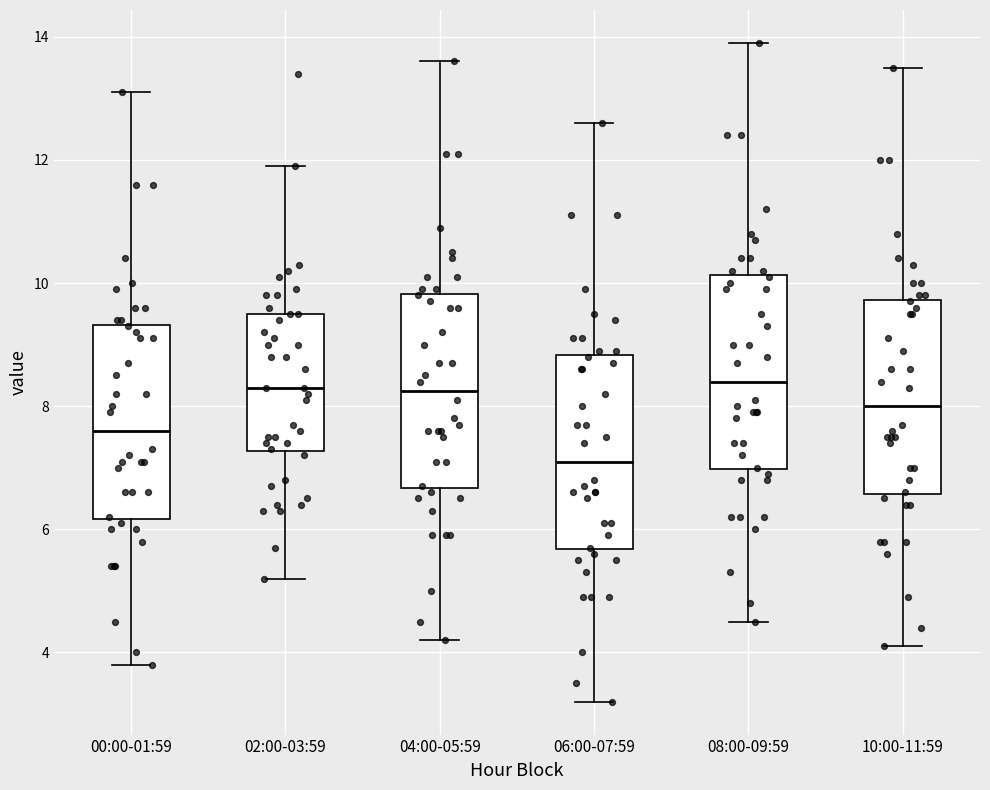

Where does the median line of the box for 06:00-07:59 sit on the y-axis? The values are not printed on the chart, so give them approximately, as read against the axis.

7.2